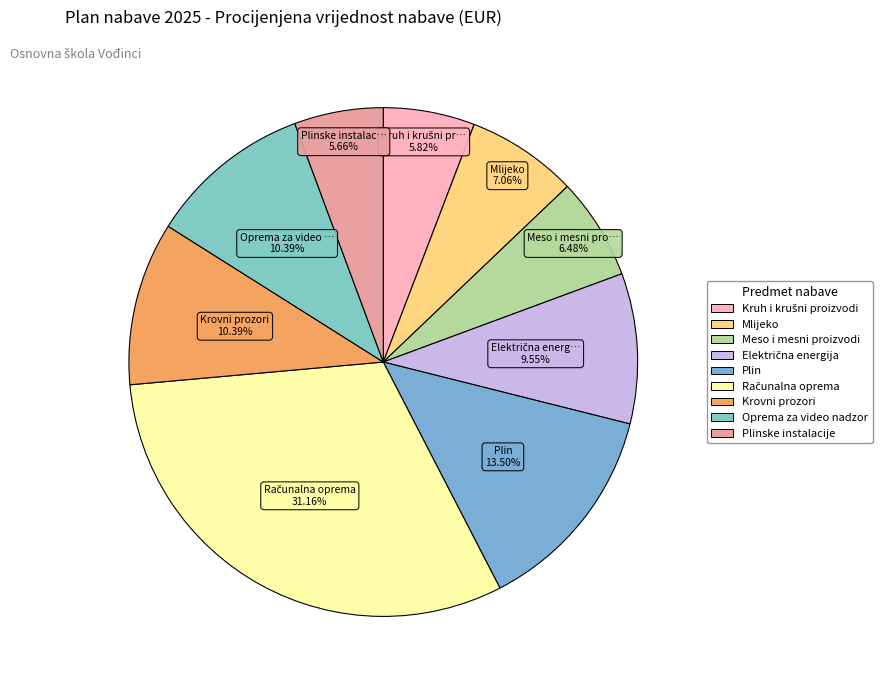

Which category has the biggest portion of the pie?

Računalna oprema